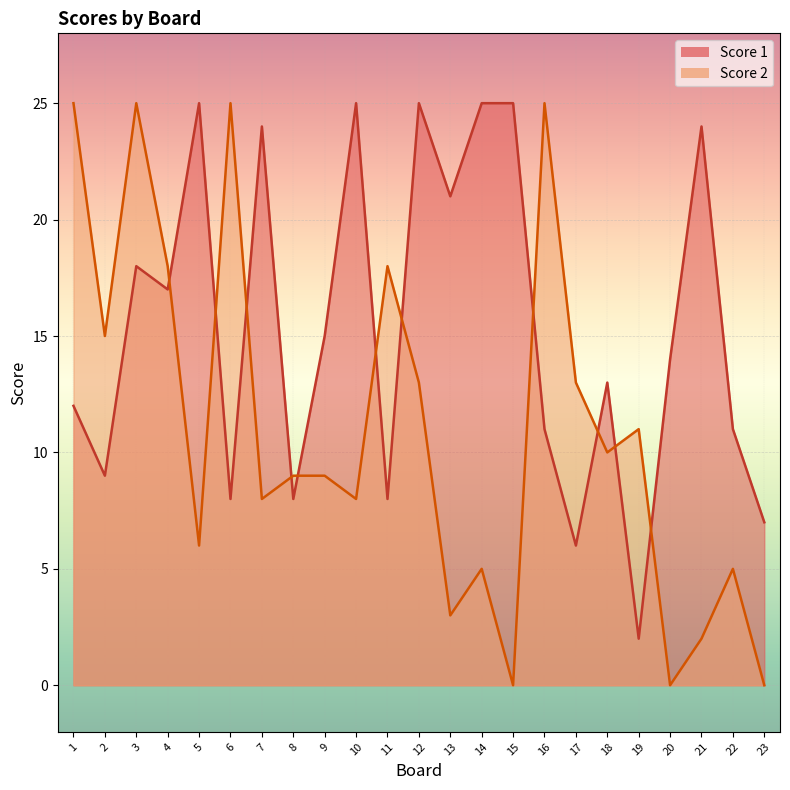

What is the difference between the maximum and second lowest values in the Score 1 series?

19